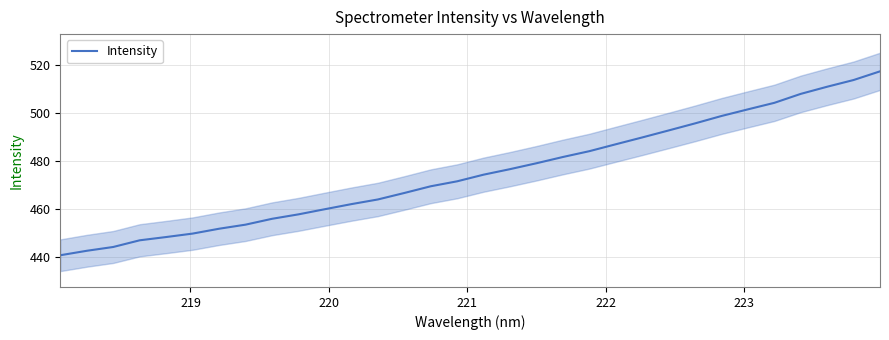

What is the maximum value for Intensity?

517.3